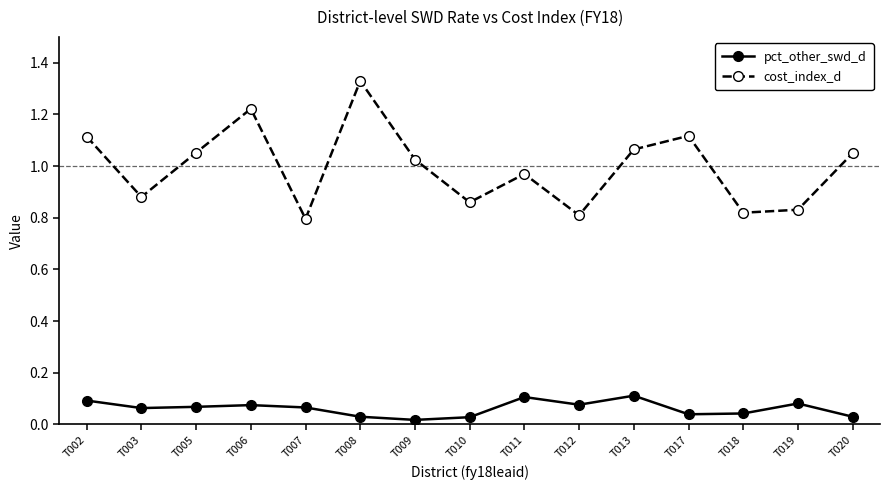

True or false: pct_other_swd_d and cost_index_d cross at least once.

False